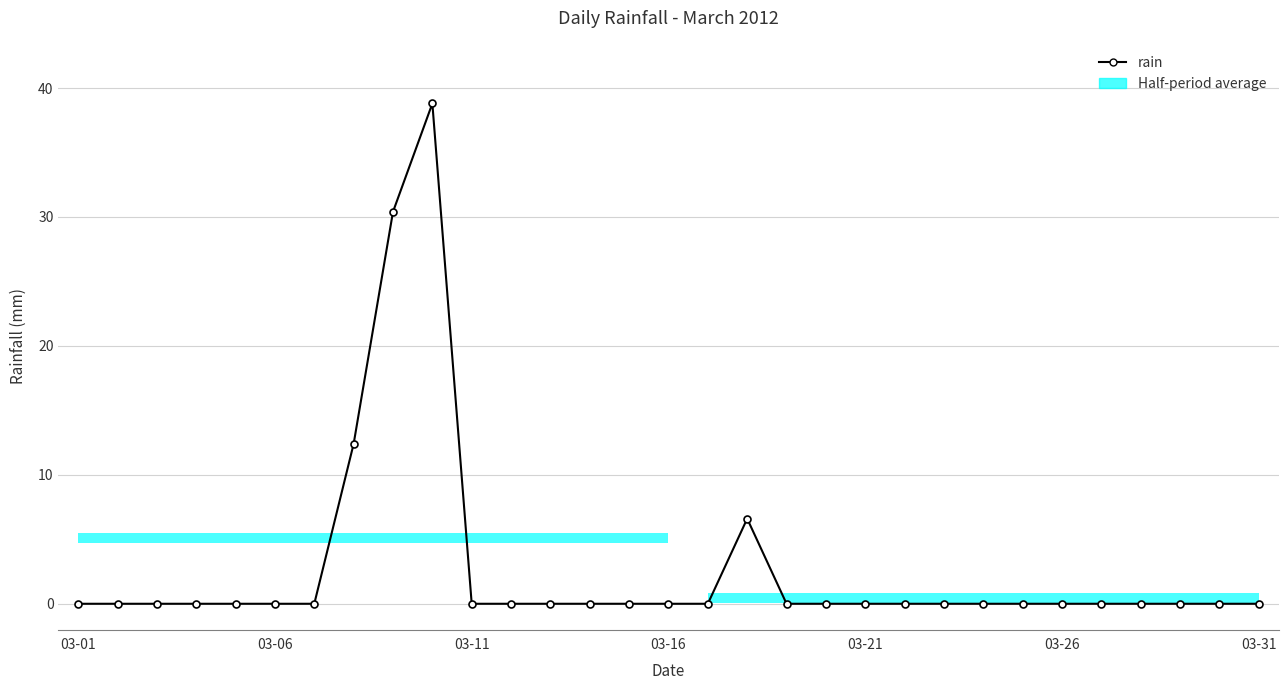

The value at 03-11 is 17.5. True or false?

False